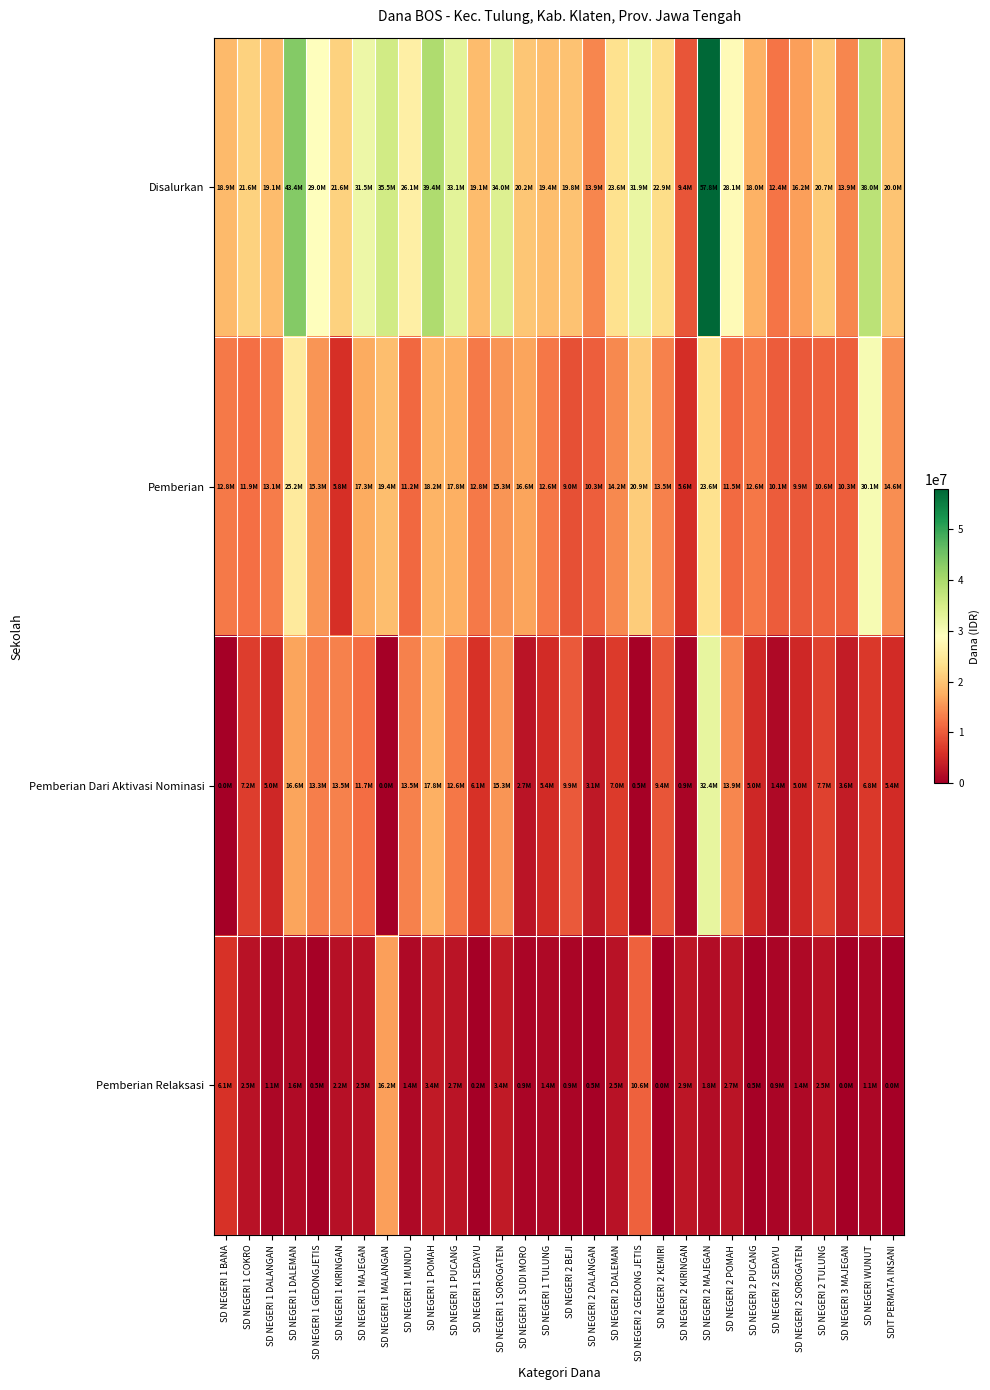

Reading left to right, what are all the values shown in this chart?

Disalurkan: SD NEGERI 1 BANA=18900000	SD NEGERI 1 COKRO=21600000	SD NEGERI 1 DALANGAN=19125000	SD NEGERI 1 DALEMAN=43425000	SD NEGERI 1 GEDONGJETIS=29025000	SD NEGERI 1 KIRINGAN=21600000	SD NEGERI 1 MAJEGAN=31500000	SD NEGERI 1 MALANGAN=35550000	SD NEGERI 1 MUNDU=26100000	SD NEGERI 1 POMAH=39375000	SD NEGERI 1 PUCANG=33075000	SD NEGERI 1 SEDAYU=19125000	SD NEGERI 1 SOROGATEN=33975000	SD NEGERI 1 SUDI MORO=20250000	SD NEGERI 1 TULUNG=19350000	SD NEGERI 2 BEJI=19800000	SD NEGERI 2 DALANGAN=13950000	SD NEGERI 2 DALEMAN=23625000	SD NEGERI 2 GEDONG JETIS=31950000	SD NEGERI 2 KEMIRI=22950000	SD NEGERI 2 KIRINGAN=9450000	SD NEGERI 2 MAJEGAN=57825000	SD NEGERI 2 POMAH=28125000	SD NEGERI 2 PUCANG=18000000	SD NEGERI 2 SEDAYU=12375000	SD NEGERI 2 SOROGATEN=16200000	SD NEGERI 2 TULUNG=20700000	SD NEGERI 3 MAJEGAN=13950000	SD NEGERI WUNUT=38025000	SDIT PERMATA INSANI=20025000
Pemberian: SD NEGERI 1 BANA=12825000	SD NEGERI 1 COKRO=11925000	SD NEGERI 1 DALANGAN=13050000	SD NEGERI 1 DALEMAN=25200000	SD NEGERI 1 GEDONGJETIS=15300000	SD NEGERI 1 KIRINGAN=5850000	SD NEGERI 1 MAJEGAN=17325000	SD NEGERI 1 MALANGAN=19350000	SD NEGERI 1 MUNDU=11250000	SD NEGERI 1 POMAH=18225000	SD NEGERI 1 PUCANG=17775000	SD NEGERI 1 SEDAYU=12825000	SD NEGERI 1 SOROGATEN=15300000	SD NEGERI 1 SUDI MORO=16650000	SD NEGERI 1 TULUNG=12600000	SD NEGERI 2 BEJI=9000000	SD NEGERI 2 DALANGAN=10350000	SD NEGERI 2 DALEMAN=14175000	SD NEGERI 2 GEDONG JETIS=20925000	SD NEGERI 2 KEMIRI=13500000	SD NEGERI 2 KIRINGAN=5625000	SD NEGERI 2 MAJEGAN=23625000	SD NEGERI 2 POMAH=11475000	SD NEGERI 2 PUCANG=12600000	SD NEGERI 2 SEDAYU=10125000	SD NEGERI 2 SOROGATEN=9900000	SD NEGERI 2 TULUNG=10575000	SD NEGERI 3 MAJEGAN=10350000	SD NEGERI WUNUT=30150000	SDIT PERMATA INSANI=14625000
Pemberian Dari Aktivasi Nominasi: SD NEGERI 1 BANA=0	SD NEGERI 1 COKRO=7200000	SD NEGERI 1 DALANGAN=4950000	SD NEGERI 1 DALEMAN=16650000	SD NEGERI 1 GEDONGJETIS=13275000	SD NEGERI 1 KIRINGAN=13500000	SD NEGERI 1 MAJEGAN=11700000	SD NEGERI 1 MALANGAN=0	SD NEGERI 1 MUNDU=13500000	SD NEGERI 1 POMAH=17775000	SD NEGERI 1 PUCANG=12600000	SD NEGERI 1 SEDAYU=6075000	SD NEGERI 1 SOROGATEN=15300000	SD NEGERI 1 SUDI MORO=2700000	SD NEGERI 1 TULUNG=5400000	SD NEGERI 2 BEJI=9900000	SD NEGERI 2 DALANGAN=3150000	SD NEGERI 2 DALEMAN=6975000	SD NEGERI 2 GEDONG JETIS=450000	SD NEGERI 2 KEMIRI=9450000	SD NEGERI 2 KIRINGAN=900000	SD NEGERI 2 MAJEGAN=32400000	SD NEGERI 2 POMAH=13950000	SD NEGERI 2 PUCANG=4950000	SD NEGERI 2 SEDAYU=1350000	SD NEGERI 2 SOROGATEN=4950000	SD NEGERI 2 TULUNG=7650000	SD NEGERI 3 MAJEGAN=3600000	SD NEGERI WUNUT=6750000	SDIT PERMATA INSANI=5400000
Pemberian Relaksasi: SD NEGERI 1 BANA=6075000	SD NEGERI 1 COKRO=2475000	SD NEGERI 1 DALANGAN=1125000	SD NEGERI 1 DALEMAN=1575000	SD NEGERI 1 GEDONGJETIS=450000	SD NEGERI 1 KIRINGAN=2250000	SD NEGERI 1 MAJEGAN=2475000	SD NEGERI 1 MALANGAN=16200000	SD NEGERI 1 MUNDU=1350000	SD NEGERI 1 POMAH=3375000	SD NEGERI 1 PUCANG=2700000	SD NEGERI 1 SEDAYU=225000	SD NEGERI 1 SOROGATEN=3375000	SD NEGERI 1 SUDI MORO=900000	SD NEGERI 1 TULUNG=1350000	SD NEGERI 2 BEJI=900000	SD NEGERI 2 DALANGAN=450000	SD NEGERI 2 DALEMAN=2475000	SD NEGERI 2 GEDONG JETIS=10575000	SD NEGERI 2 KEMIRI=0	SD NEGERI 2 KIRINGAN=2925000	SD NEGERI 2 MAJEGAN=1800000	SD NEGERI 2 POMAH=2700000	SD NEGERI 2 PUCANG=450000	SD NEGERI 2 SEDAYU=900000	SD NEGERI 2 SOROGATEN=1350000	SD NEGERI 2 TULUNG=2475000	SD NEGERI 3 MAJEGAN=0	SD NEGERI WUNUT=1125000	SDIT PERMATA INSANI=0